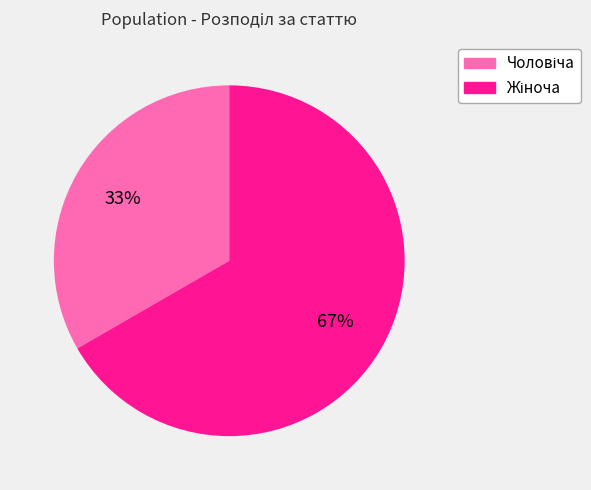

Does any single category account for the majority?

Yes